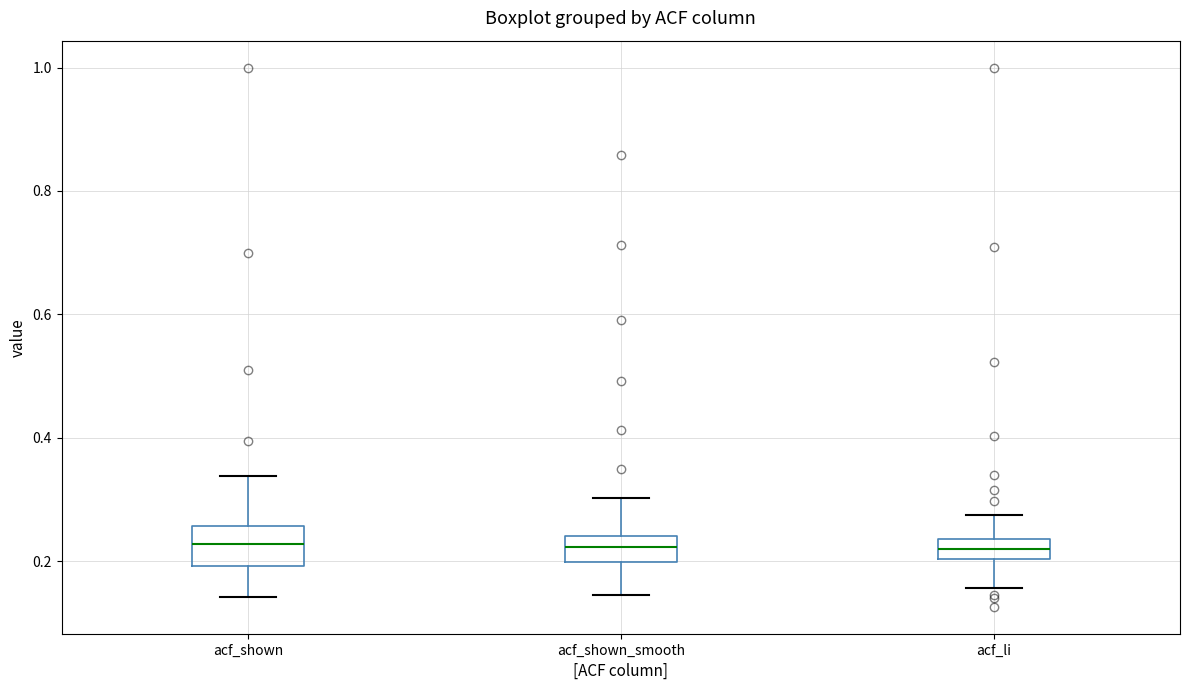

Which box is the tallest, from its lower edge to its upper edge?

acf_shown